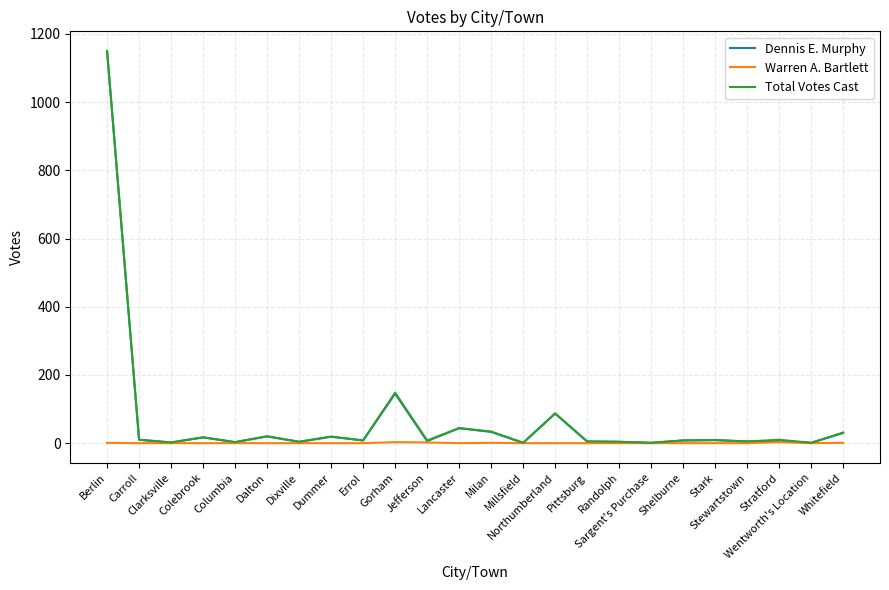

What is the maximum value shown in the chart?

1150